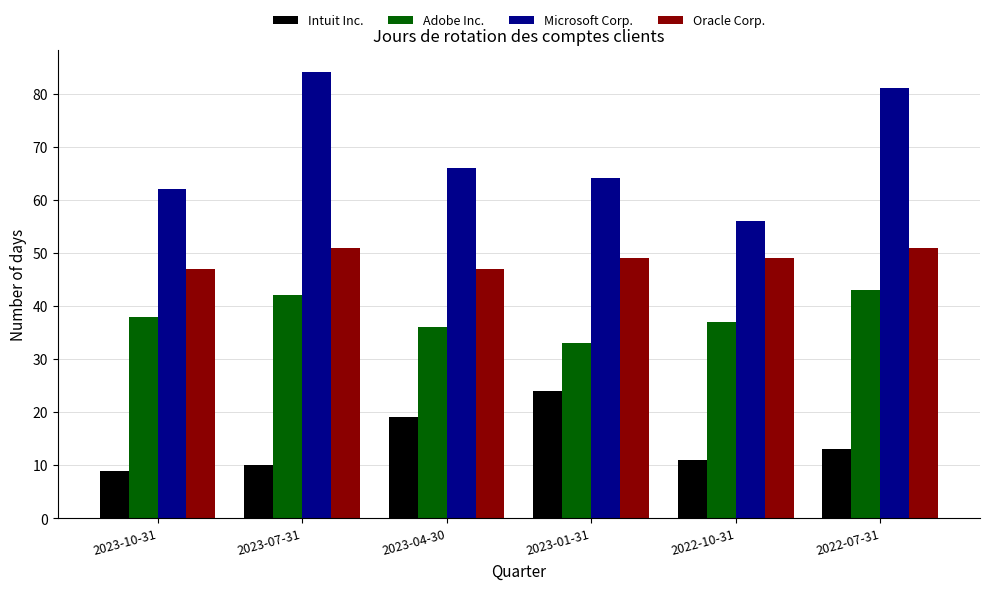

What is the spread (max minus min) of values at 2022-07-31?

68